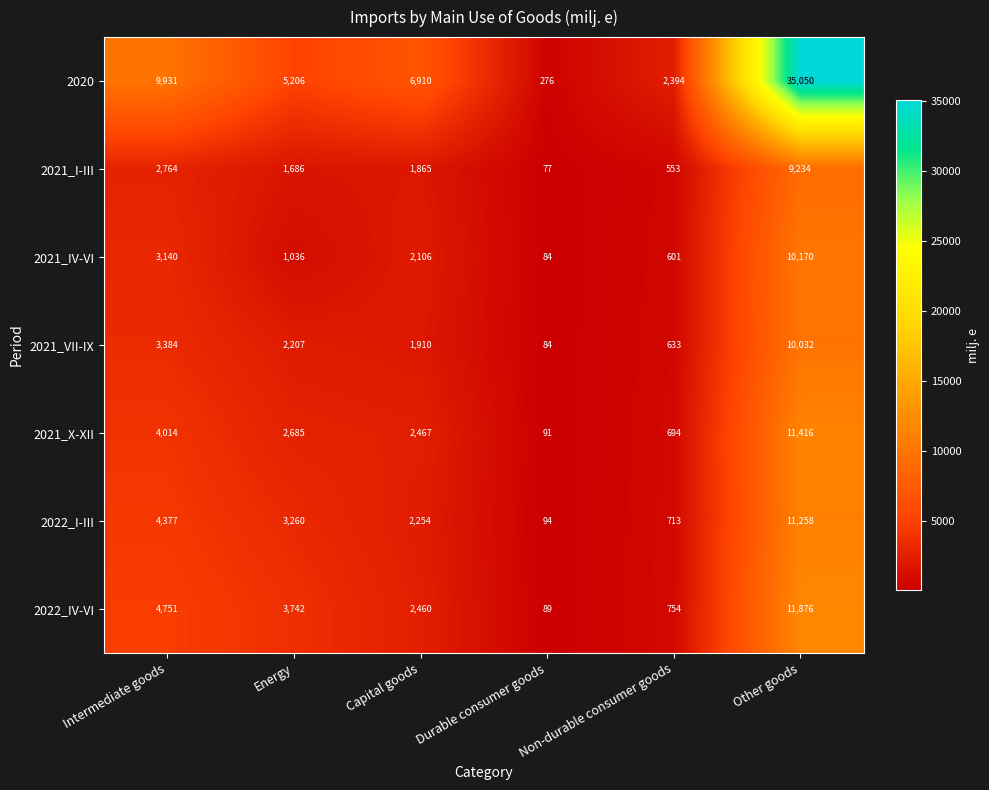

At which category does the chart reach its peak across all series?

Other goods